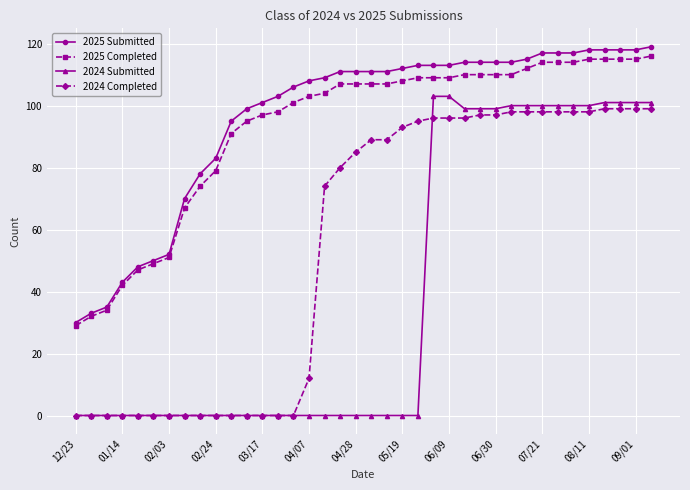

What is the difference between the second highest and minimum values in the 2024 Submitted series?

103